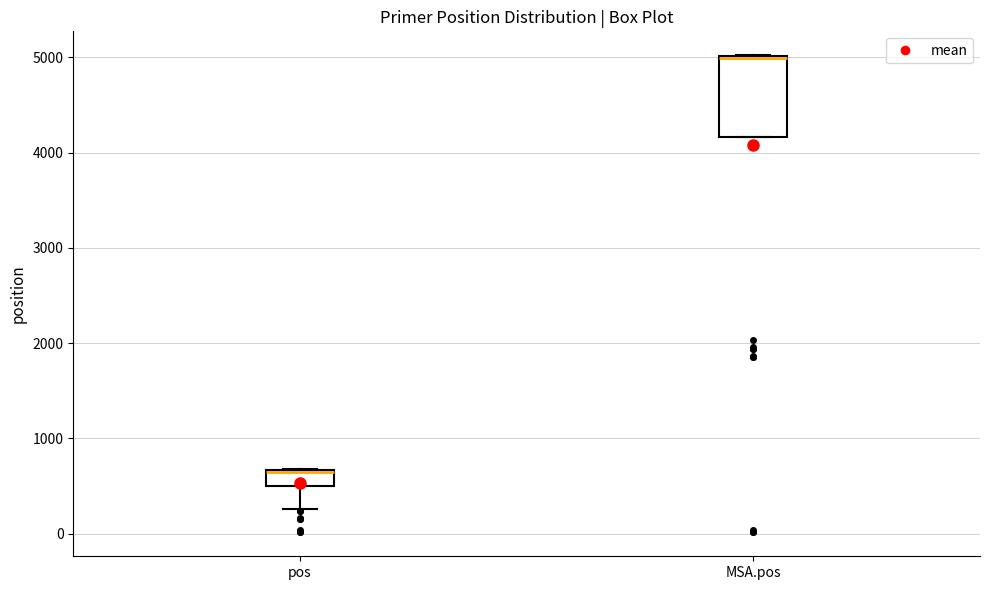

Comparing the boxes themselves (not the whiskers), which one is the tallest?

MSA.pos